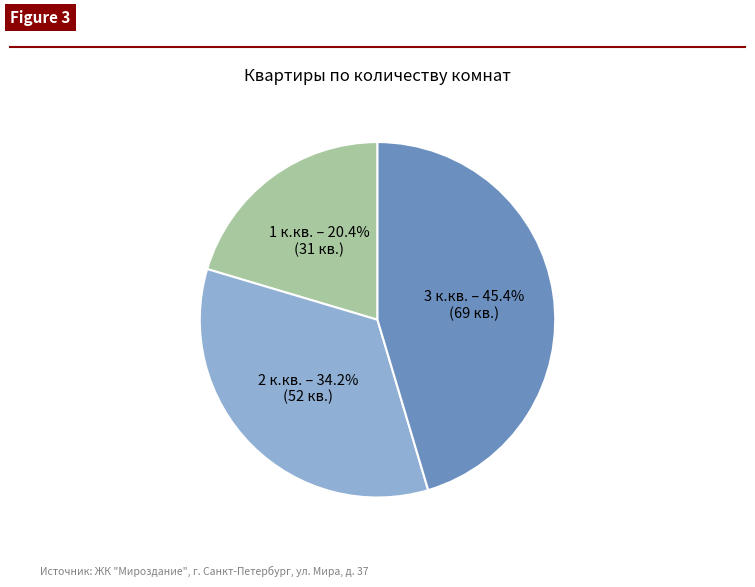

To the nearest percent, what percentage of the pie is 2 к.кв.?

34%